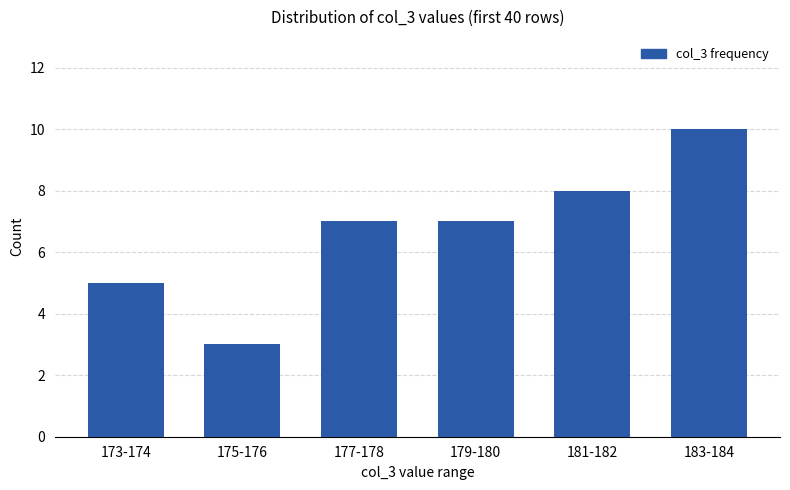

Read the value at 175-176.

3